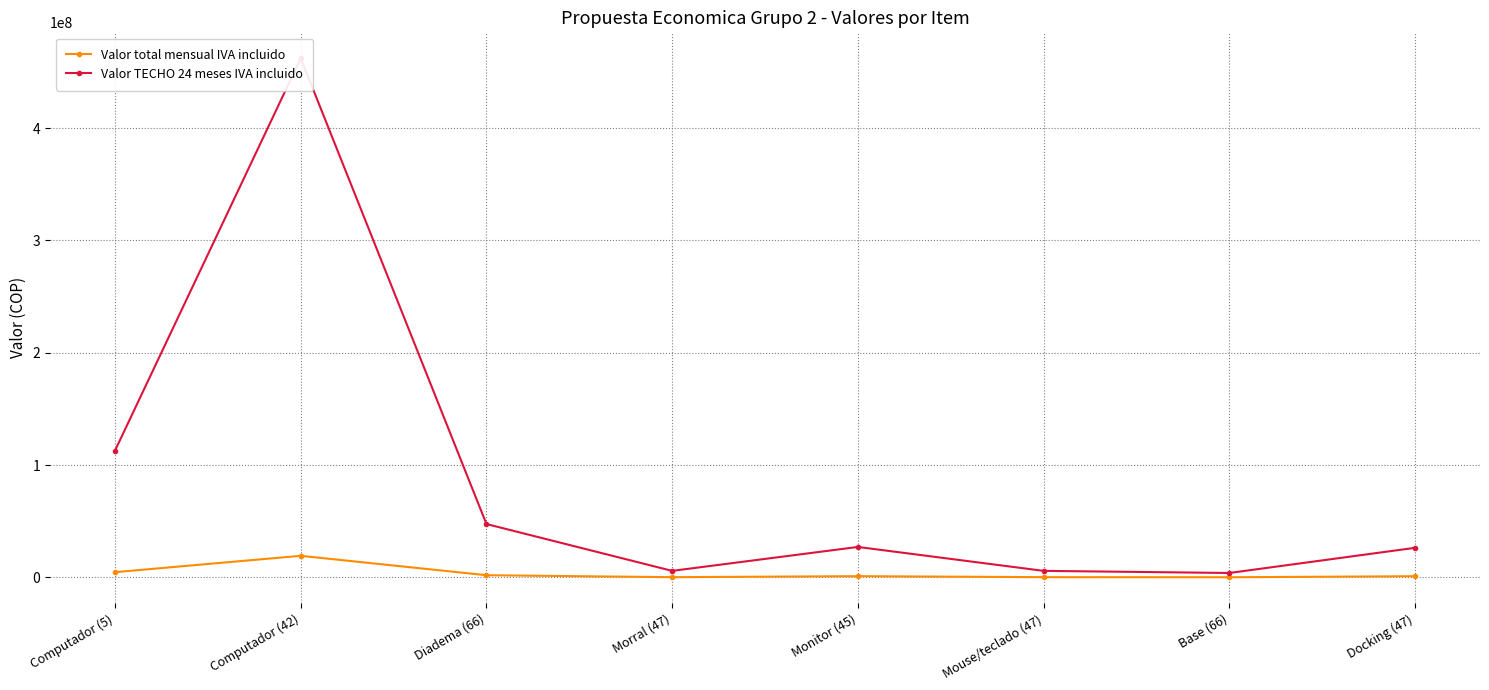

What position from the right is Docking (47)?

1